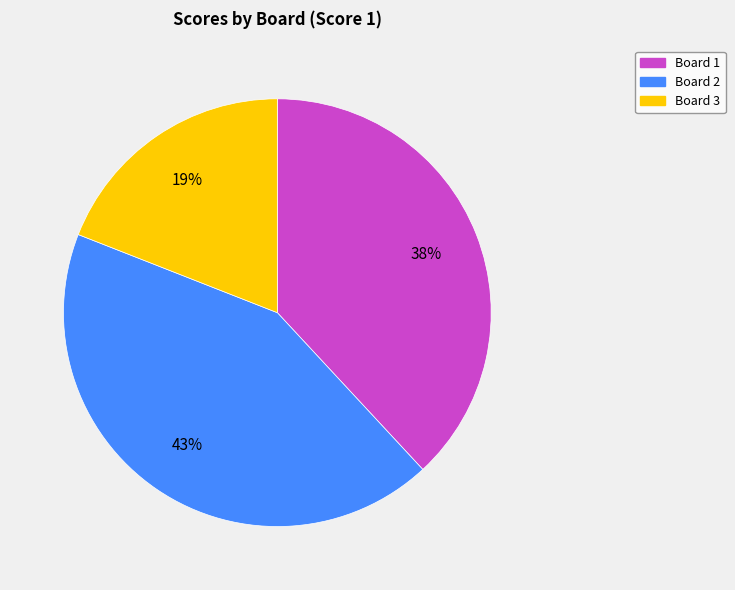

To the nearest percent, what is the difference between the largest and smallest slice percentages?

24%